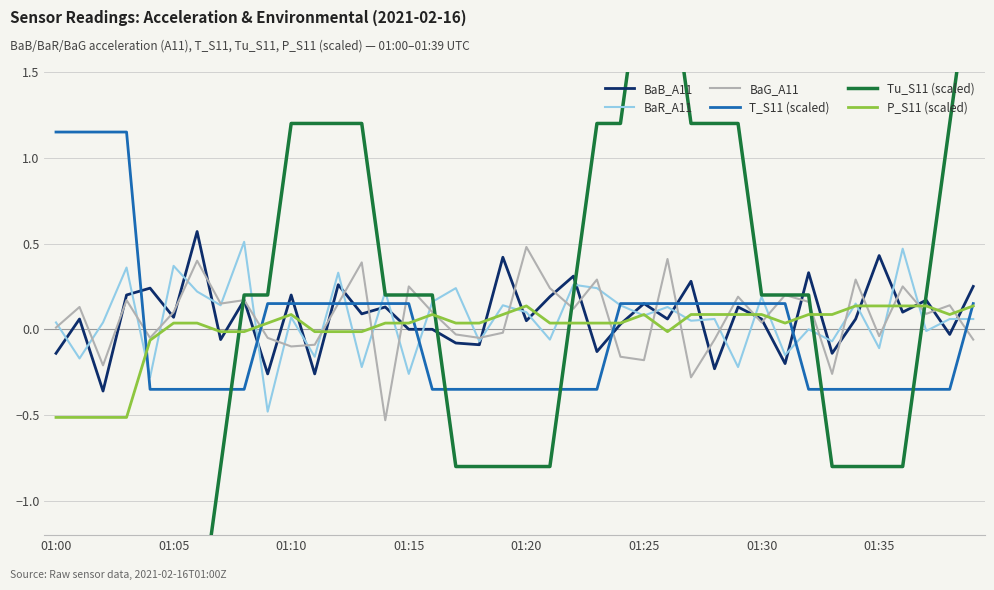

Which category has the highest value across all series?

01:25